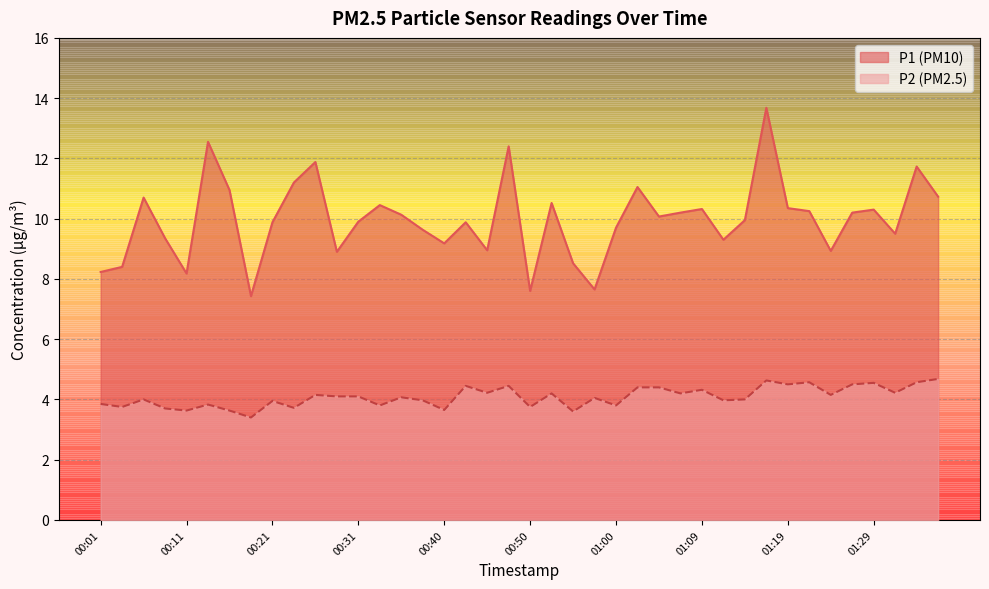

What is the total value across all series at 00:31?

14.0